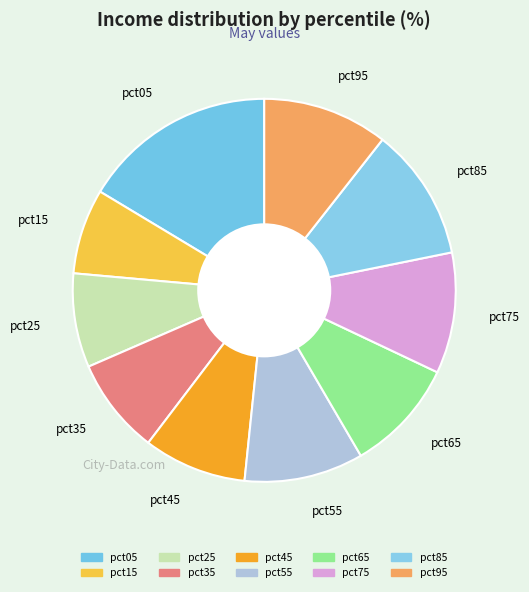

Which category has the biggest portion of the pie?

pct05